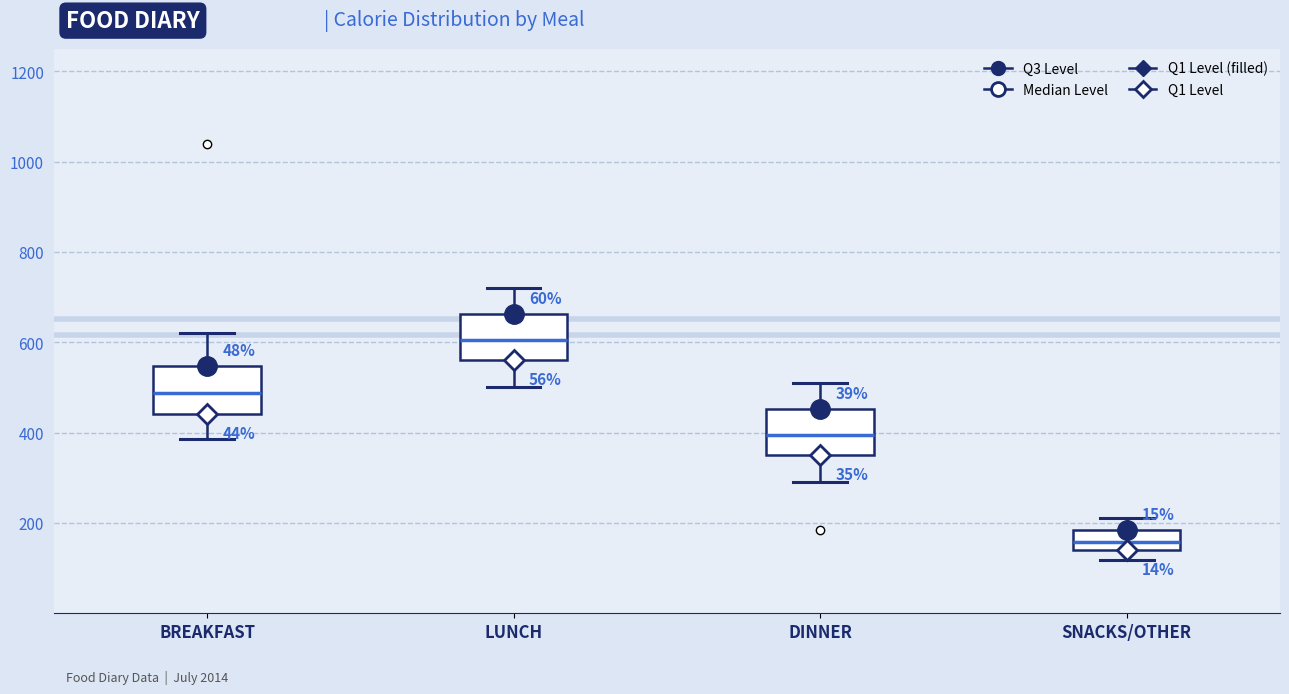

Where is the lower edge of the box for DINNER on the y-axis? The values are not printed on the chart, so give them approximately, as read against the axis.

360